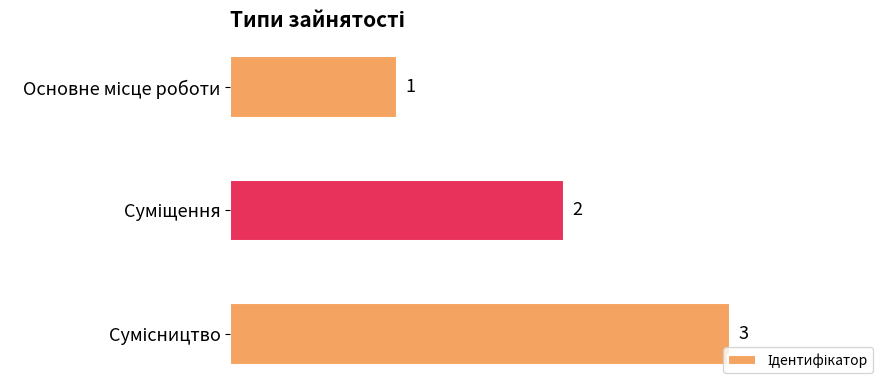

Count the values in the range 1 to 3.

3